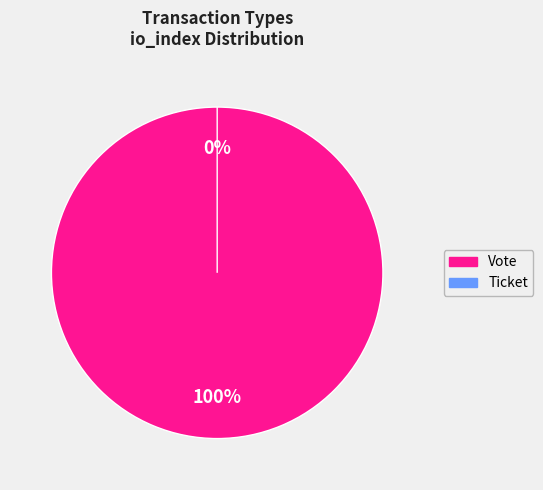

True or false: Vote accounts for 100% of the total.

True